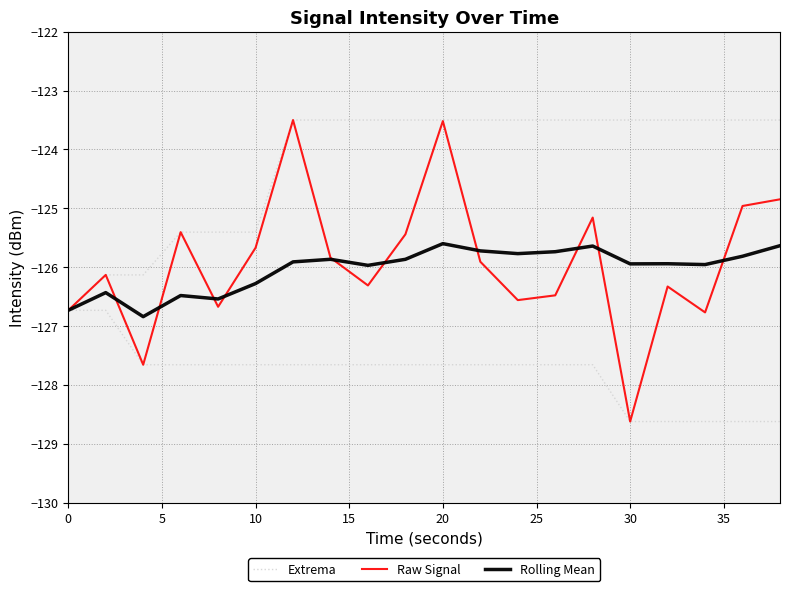

What is the minimum value for Rolling Mean?

-126.8